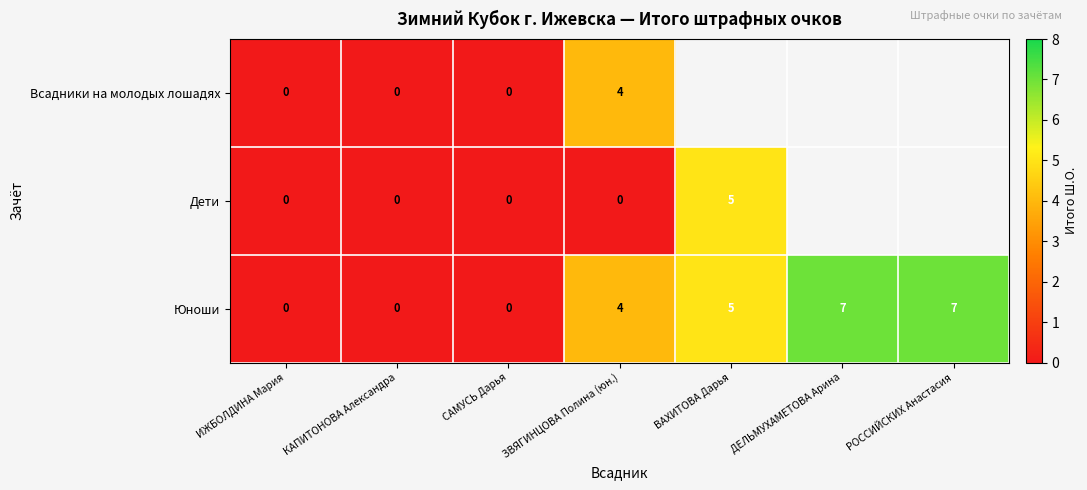

What is the sum of the Юноши values at ДЕЛЬМУХАМЕТОВА Арина and ЗВЯГИНЦОВА Полина (юн.)?

11